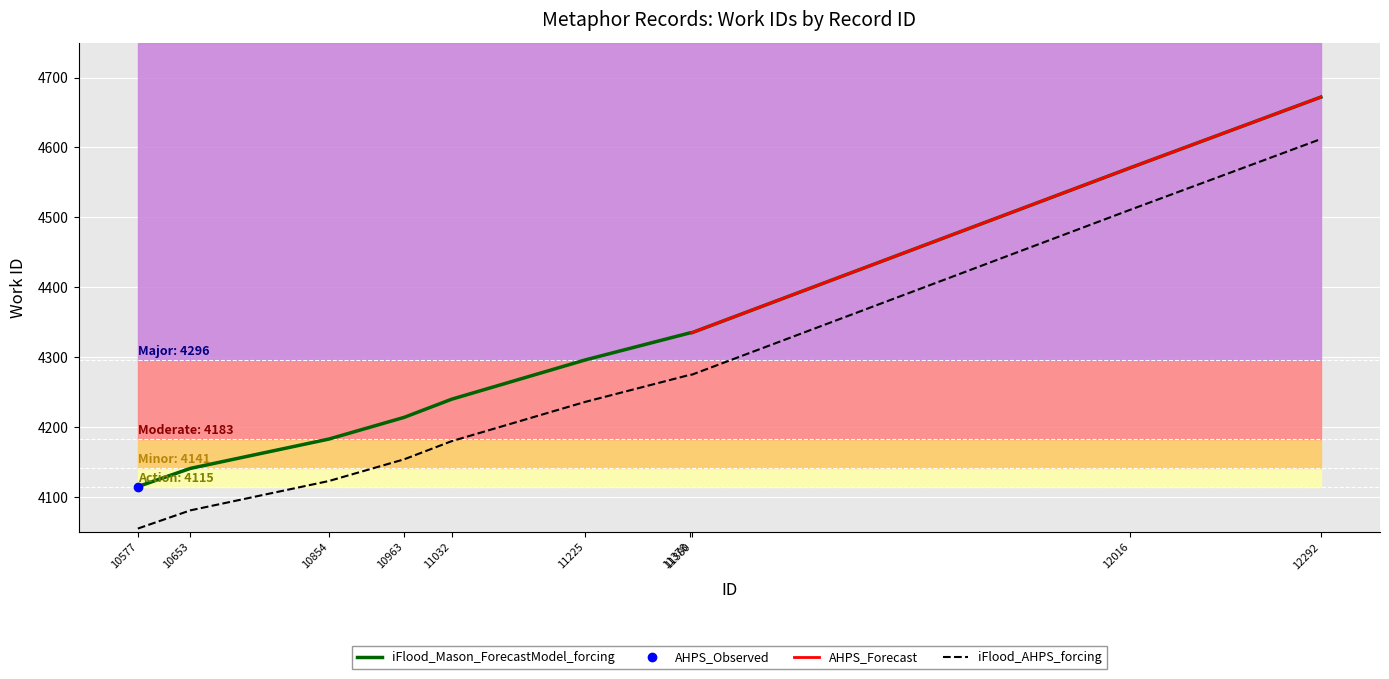

What is the change in value from 11378 to 12016?

+236